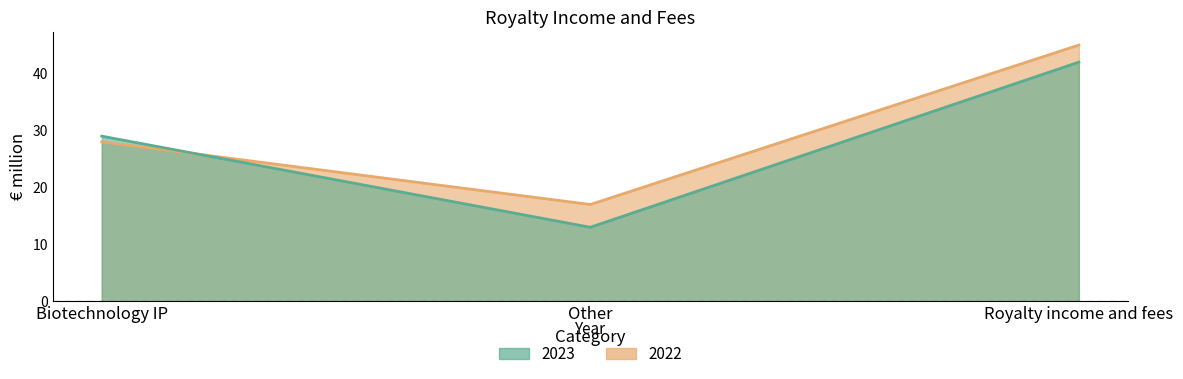

Is the value of 2023 at Royalty income and fees greater than the value of 2022 at Royalty income and fees?

No